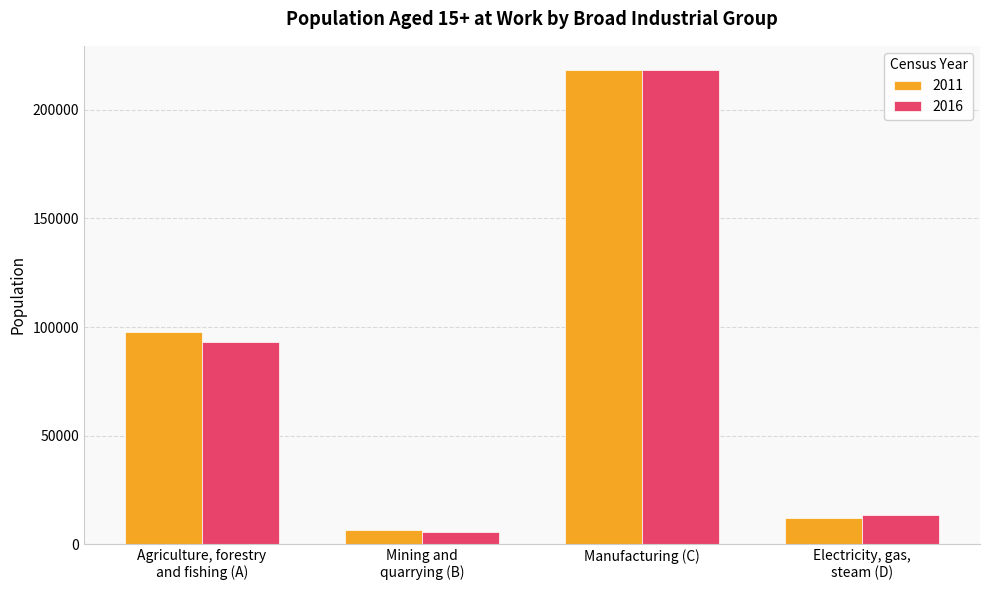

What is the average value of the 2011 series?

83571